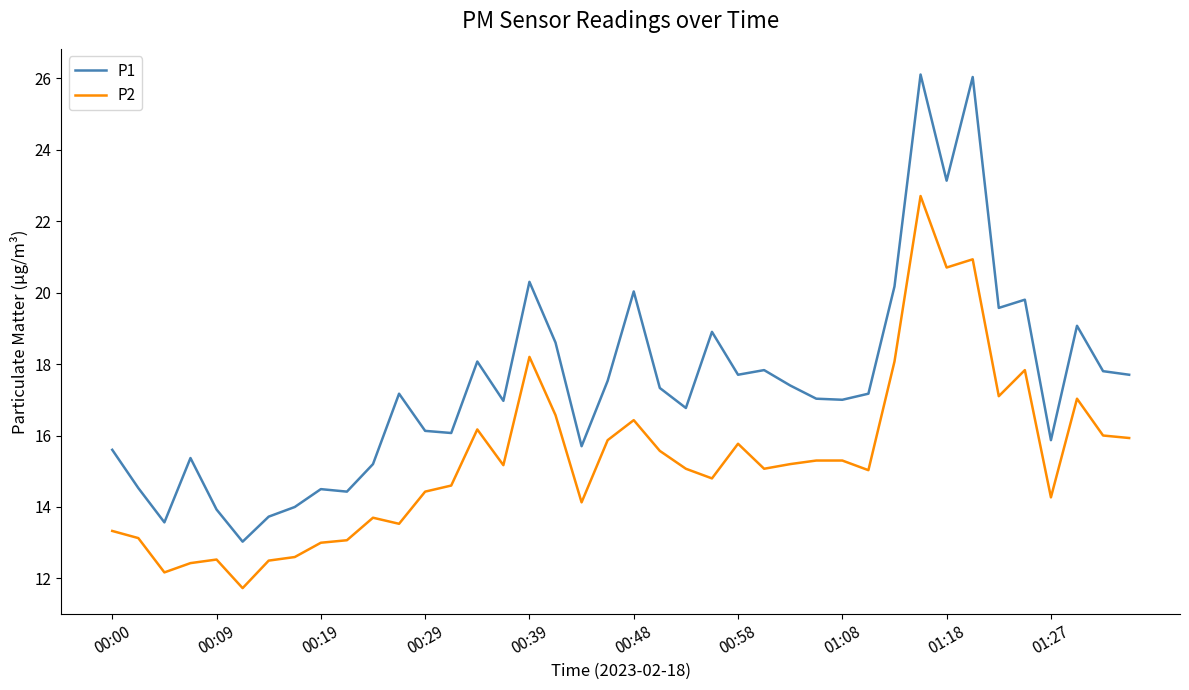

At how many categories does at least one series exceed 16?

27